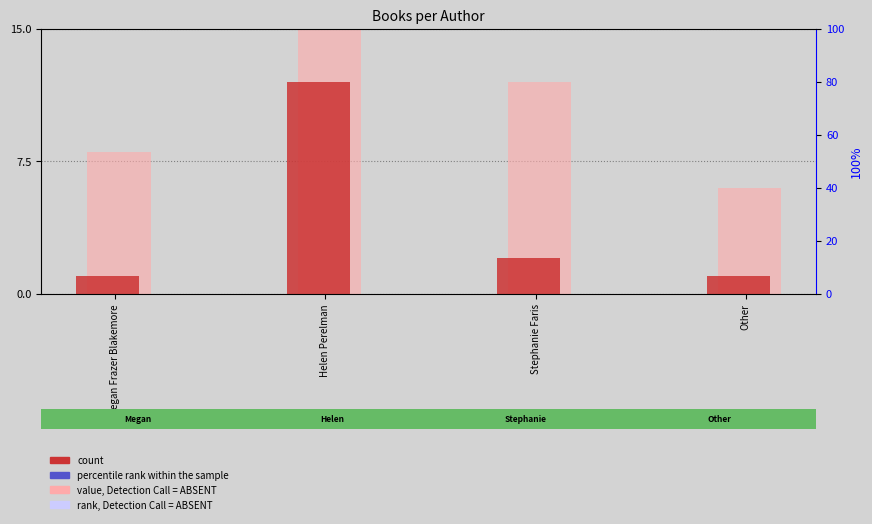

Count the number of categories in the chart.

4